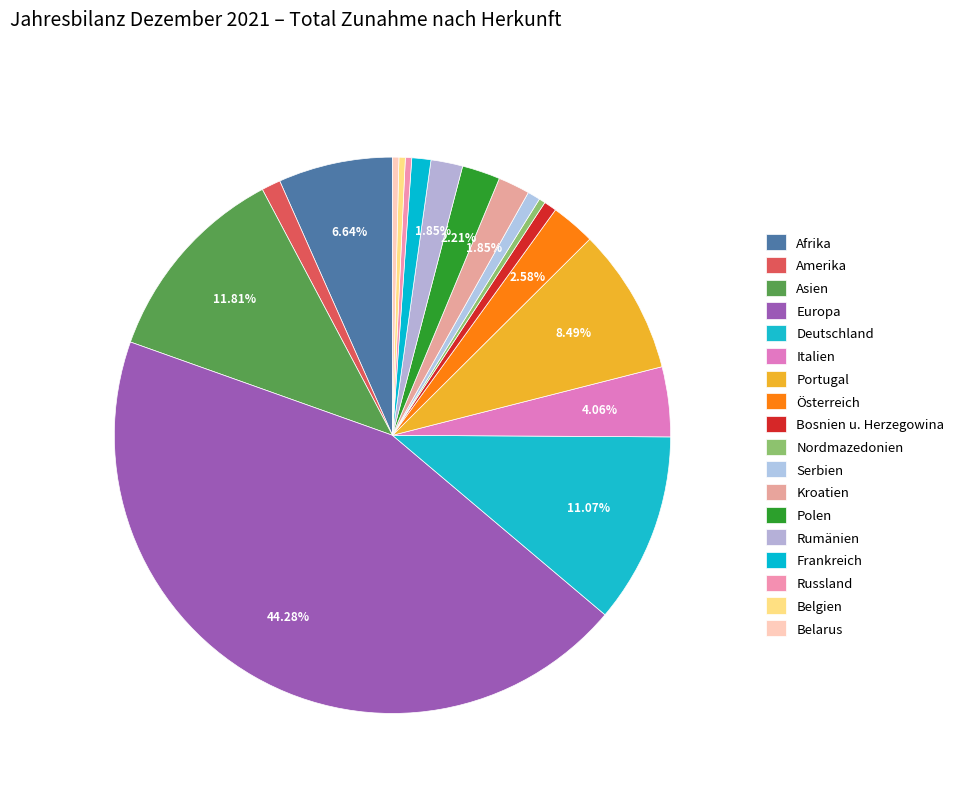

The Asien slice represents 26% of the pie. True or false?

False